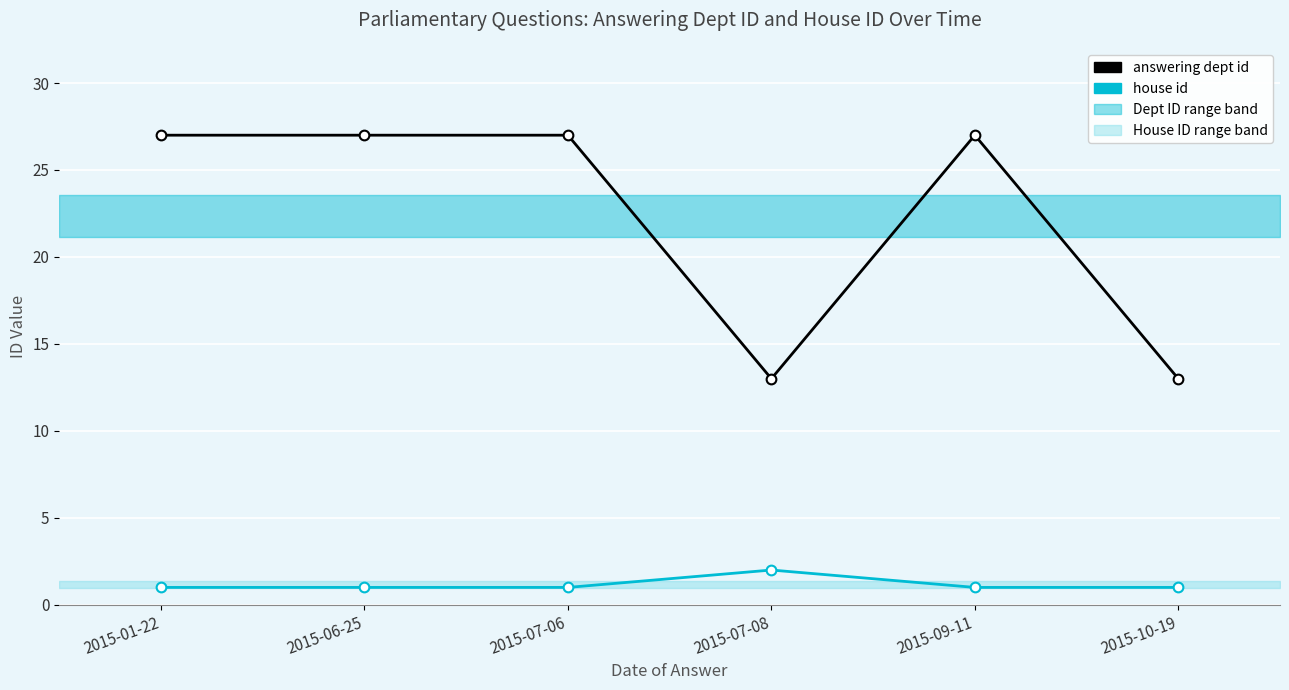

What is the maximum value shown in the chart?

27